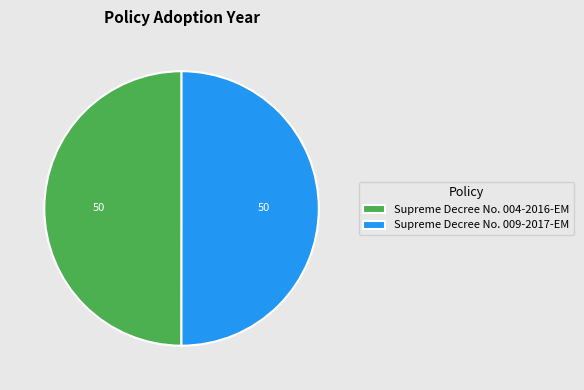

Combined, do Supreme Decree No. 009-2017-EM and Supreme Decree No. 004-2016-EM account for over 50%?

Yes